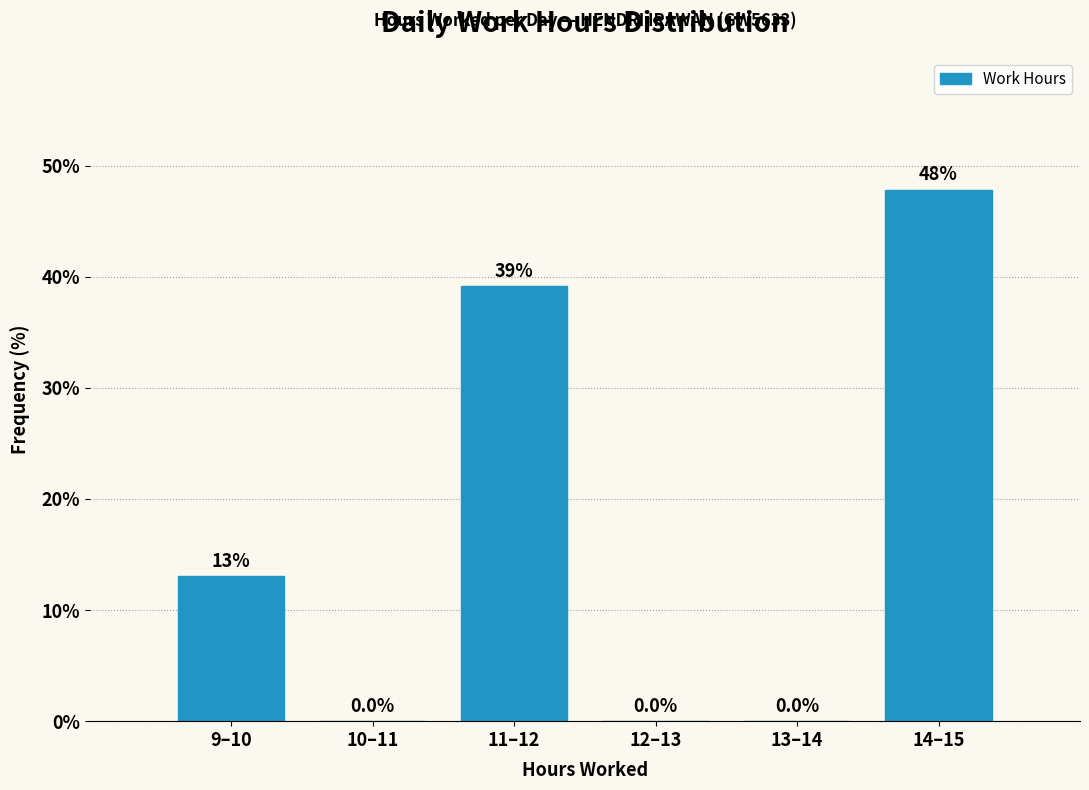

Reading left to right, extract all data points from this chart.

9–10=13.0	10–11=0.0	11–12=39.1	12–13=0.0	13–14=0.0	14–15=47.8